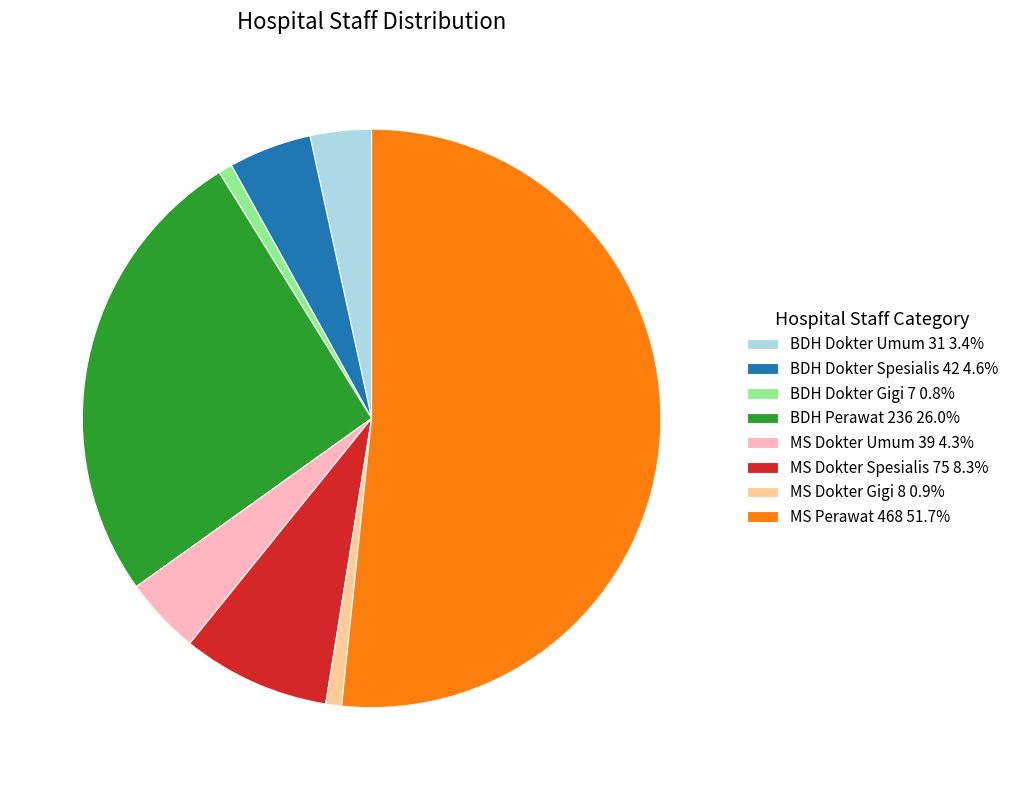

Does MS Perawat 468 51.7% account for over 50% of the chart?

Yes